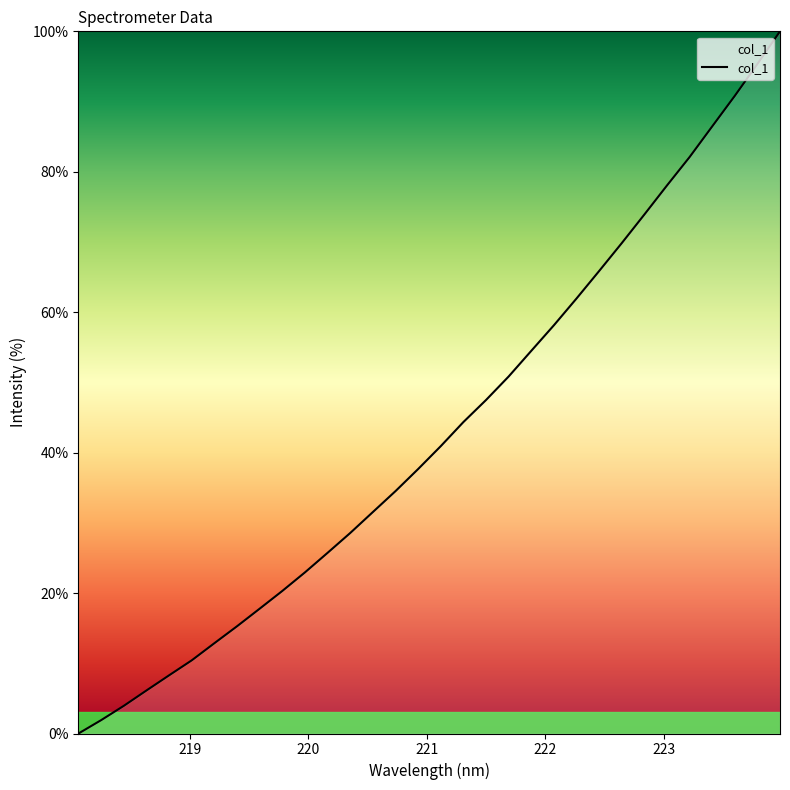

What is the maximum value shown in the chart?

100.0